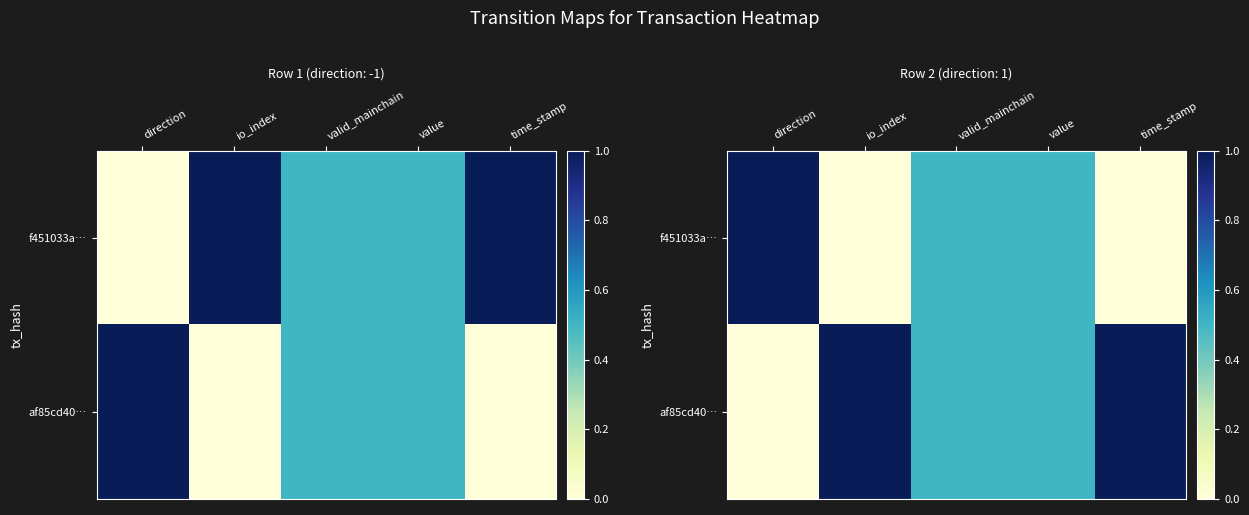

Where is af85cd40… nearest to the value 0?

direction